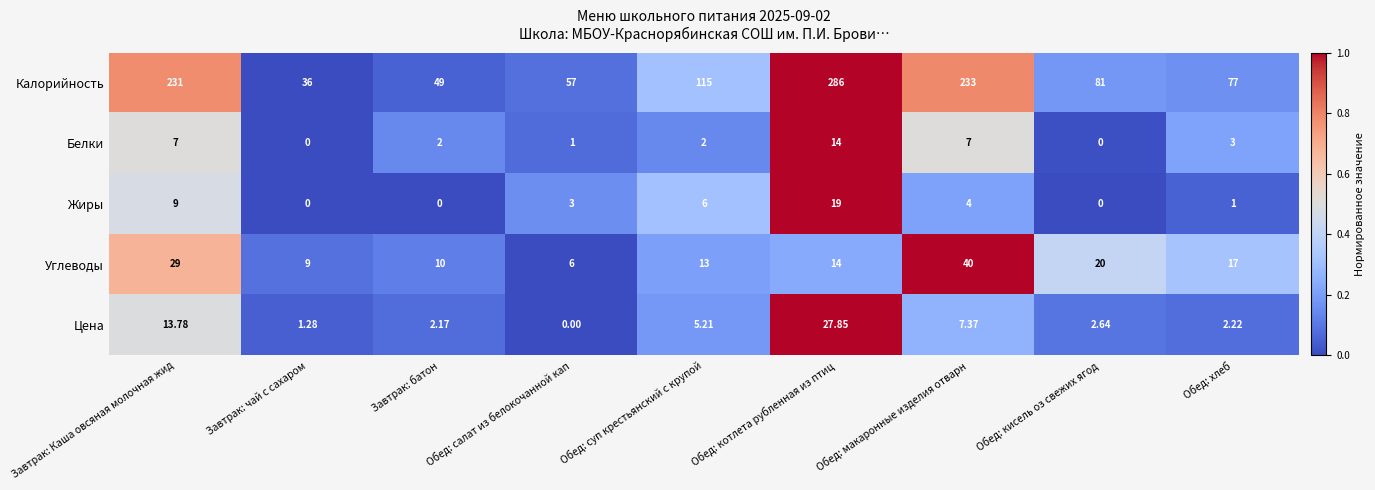

At how many categories does at least one series exceed 0?

9